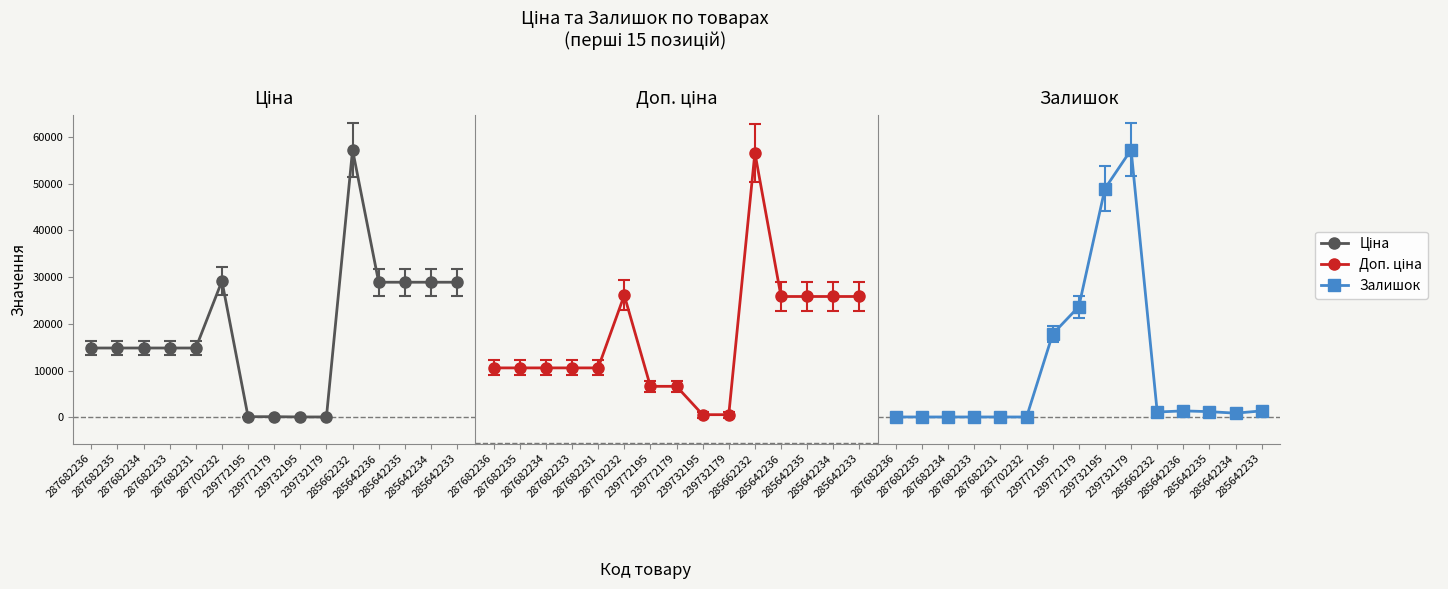

What is the sum of all Доп. ціна values?

309651.0